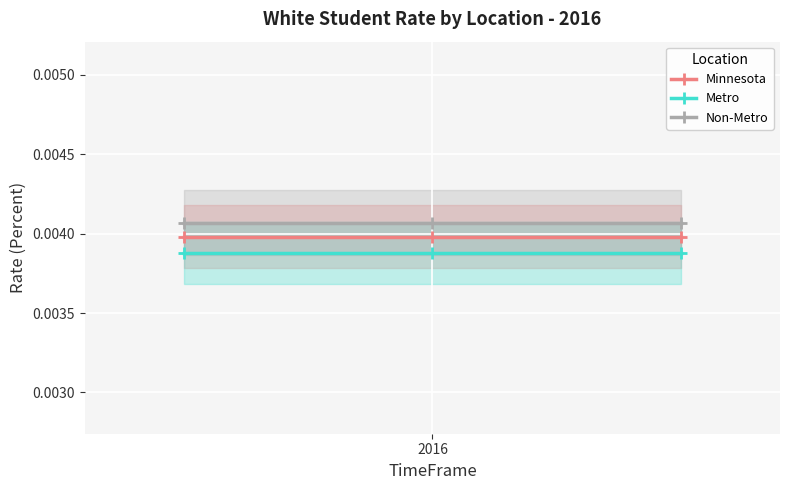

At which category is the sum across all series the highest?

2016